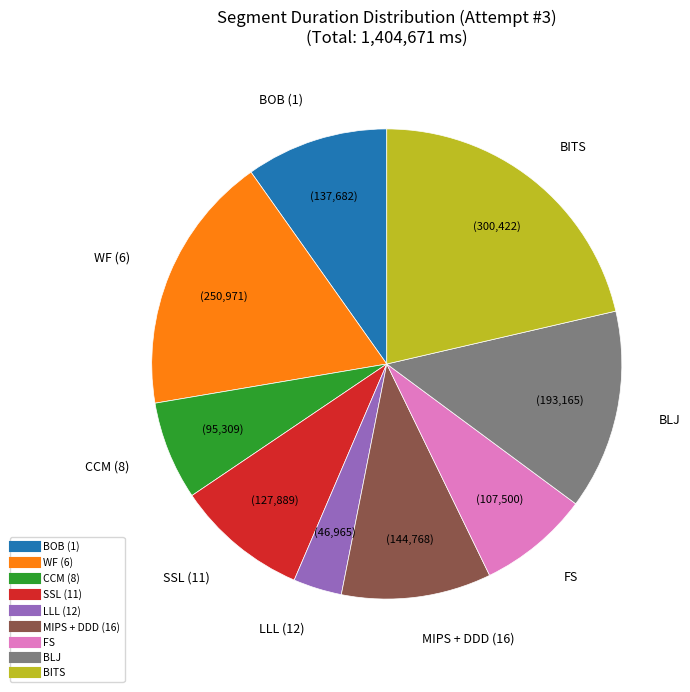

Combined, do MIPS + DDD (16) and CCM (8) account for over 50%?

No